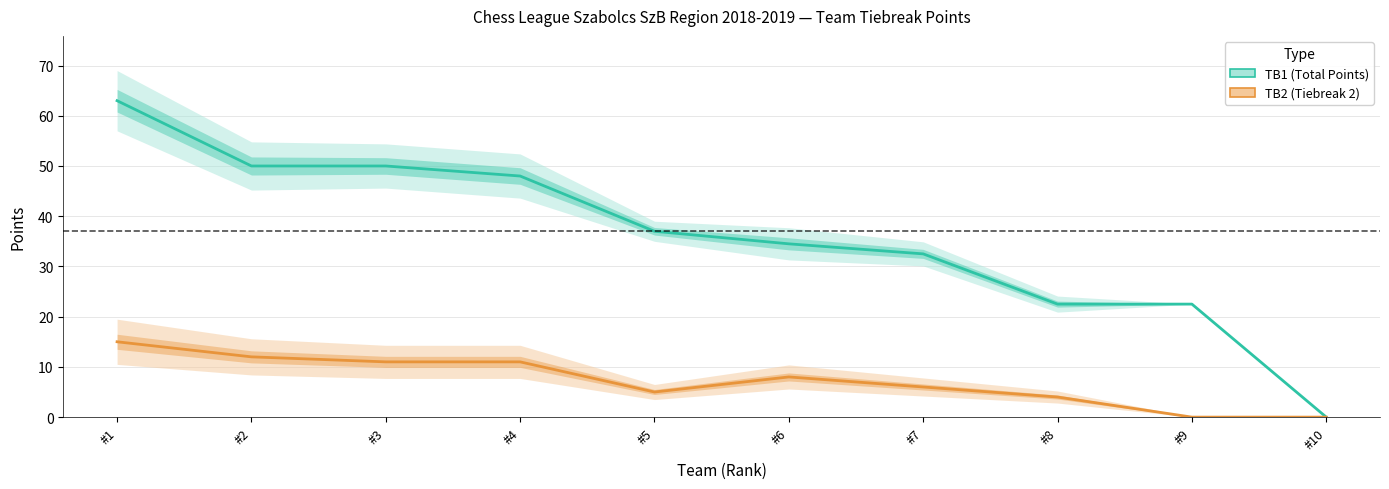

True or false: TB2 and TB1 intersect in this chart.

False